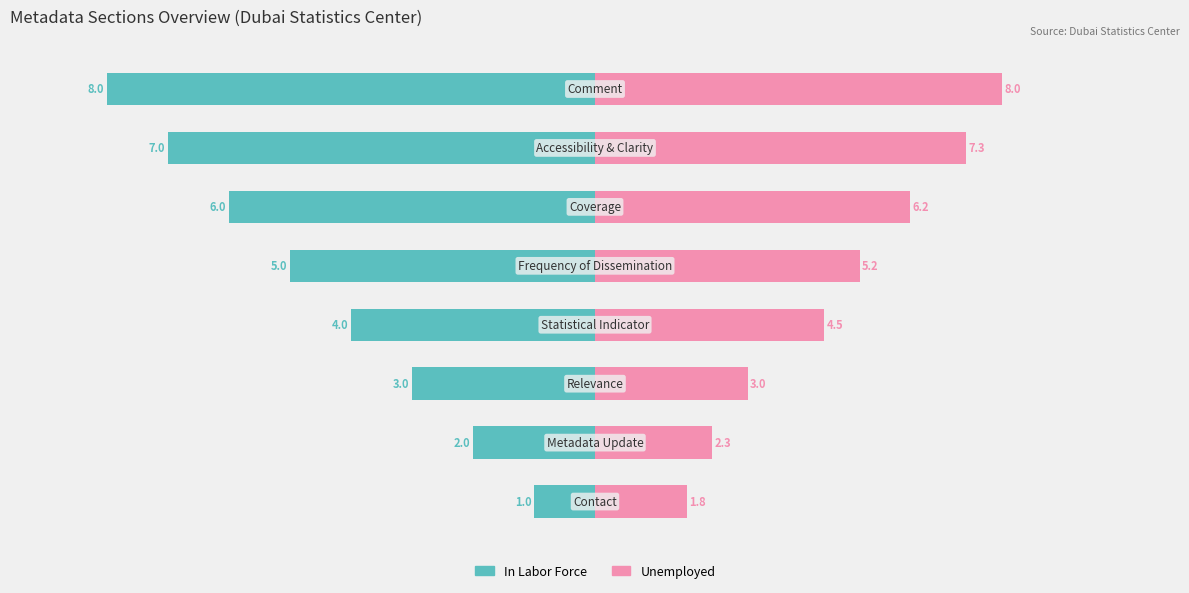

What are all the series names shown in the legend?

In Labor Force, Unemployed